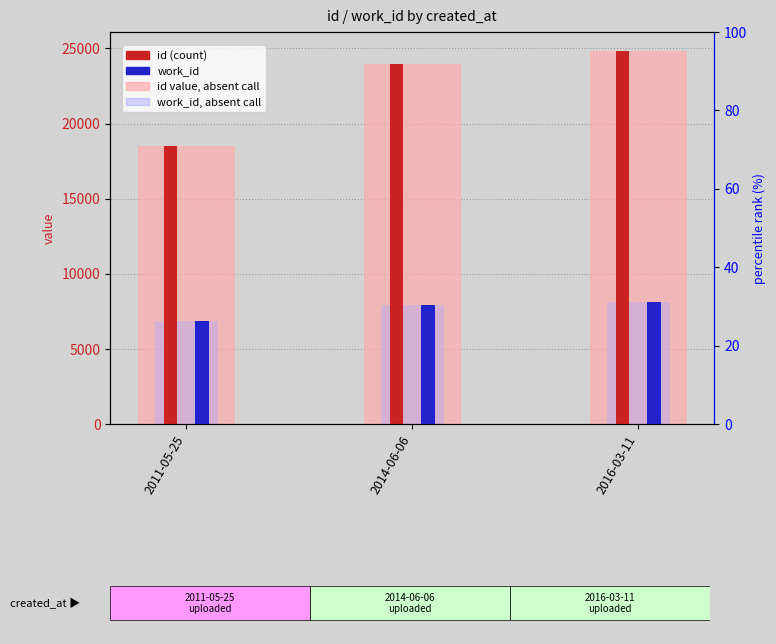

How many bars are there in each group?

2